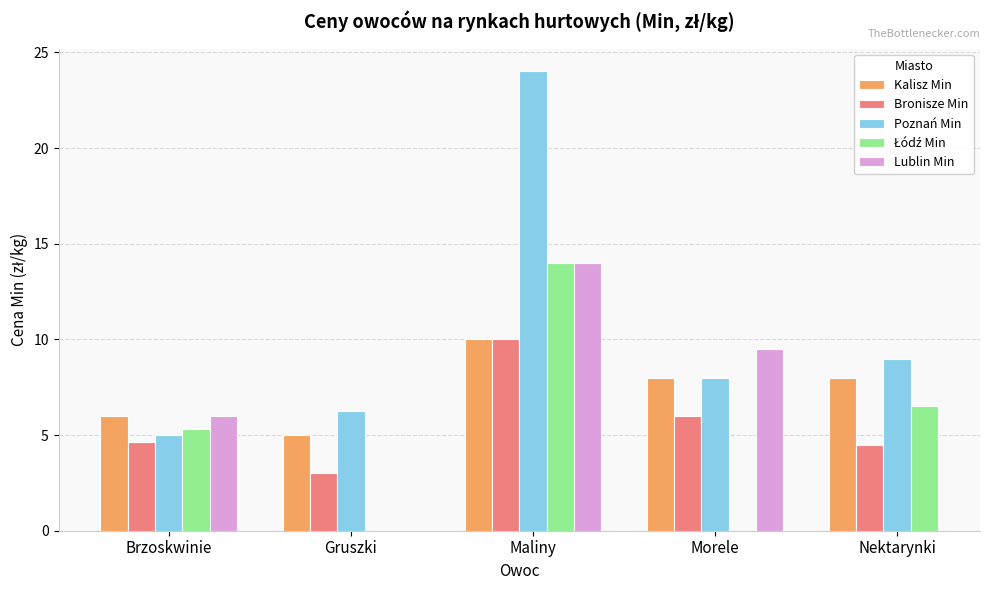

At Brzoskwinie, list the series in order from largest to smallest.

Kalisz Min, Lublin Min, Łódź Min, Poznań Min, Bronisze Min